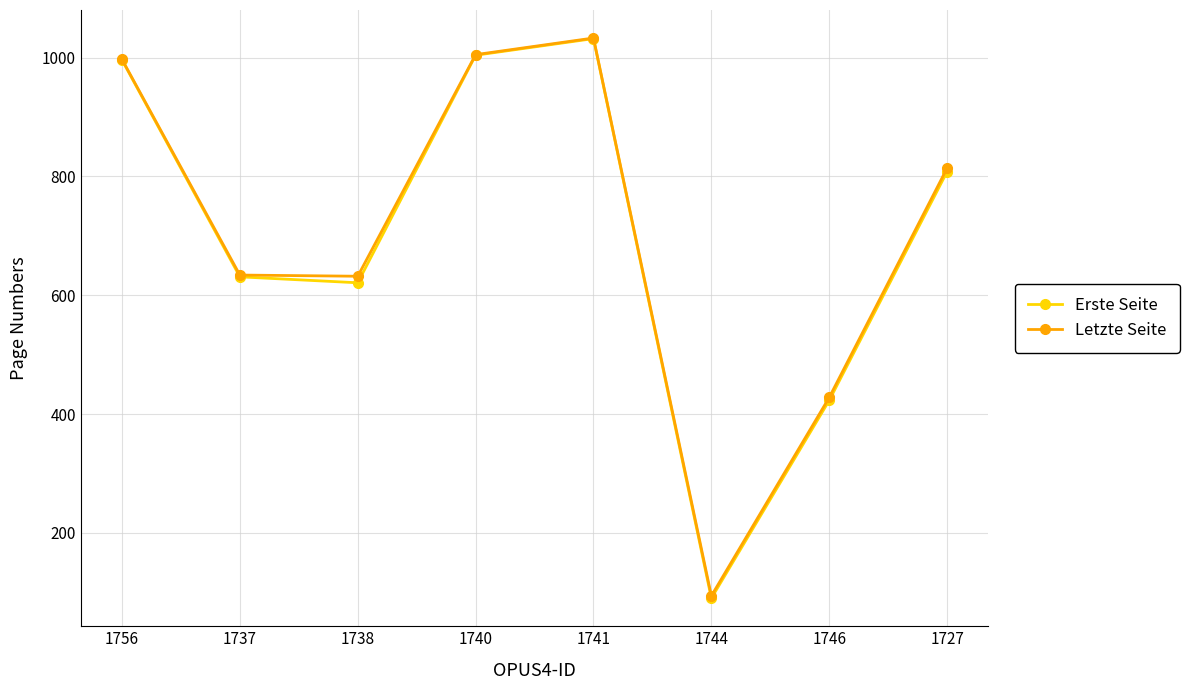

Which series has the largest range (max minus min)?

Erste Seite